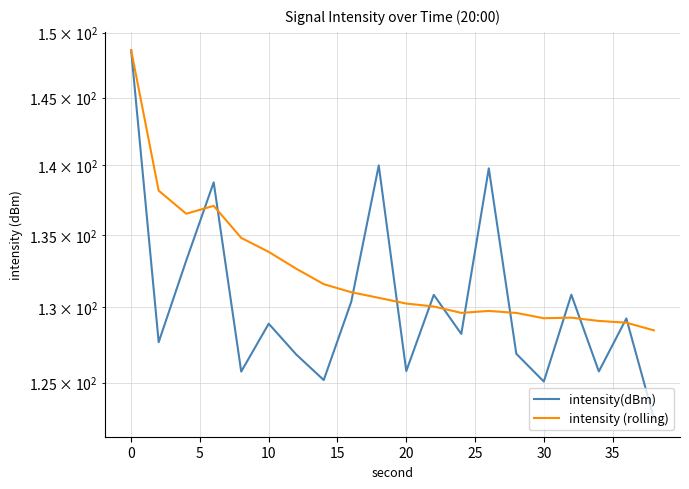

What are all the series names shown in the legend?

intensity(dBm), intensity (rolling)